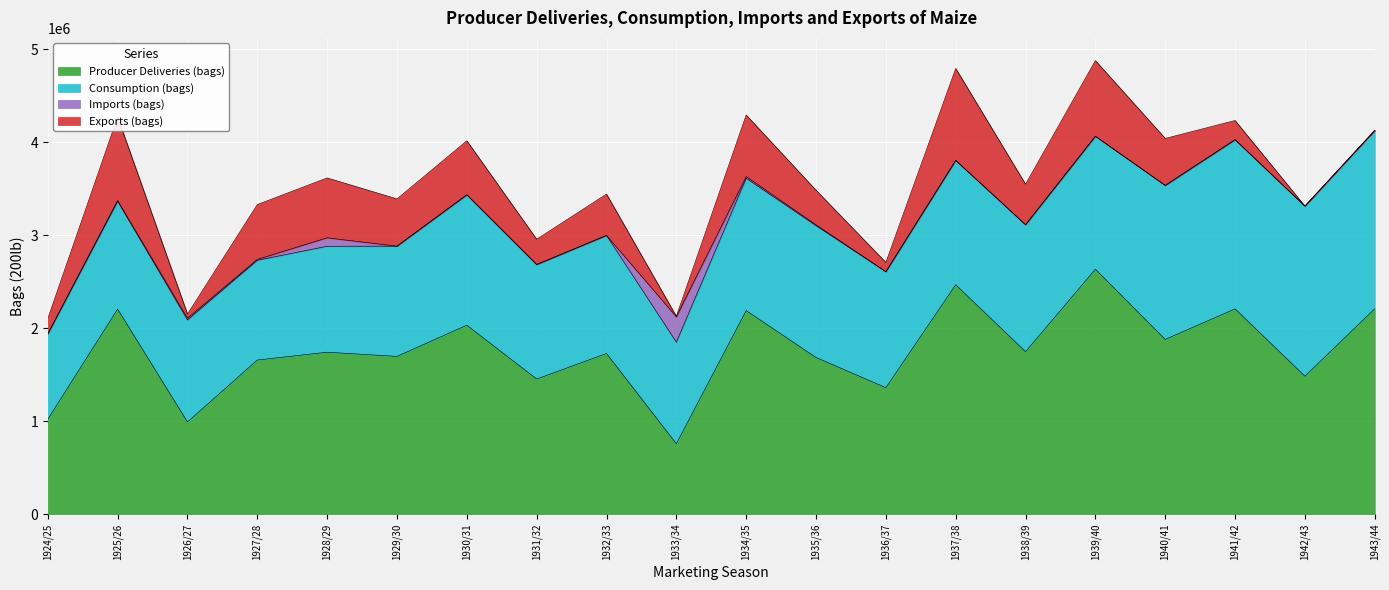

Reading left to right, extract all data points from this chart.

Producer Deliveries (bags): 1019602	2204133	990662	1656275	1740554	1695648	2030858	1452246	1726674	756605	2188076	1683854	1359348	2465588	1746088	2632694	1877995	2206583	1482456	2207762
Consumption (bags): 917996	1158585	1096805	1072945	1139080	1184894	1402168	1230889	1269536	1092360	1422399	1417137	1246856	1337031	1365064	1429747	1655731	1818755	1829097	1917458
Imports (bags): 0	9072	18144	9072	90720	0	0	0	0	272160	18144	9072	0	0	0	0	0	0	0	0
Exports (bags): 165110	898128	45360	589680	644112	508032	580608	272160	444528	5443	662256	371952	99792	988848	435456	813396	505038	206479	0	0